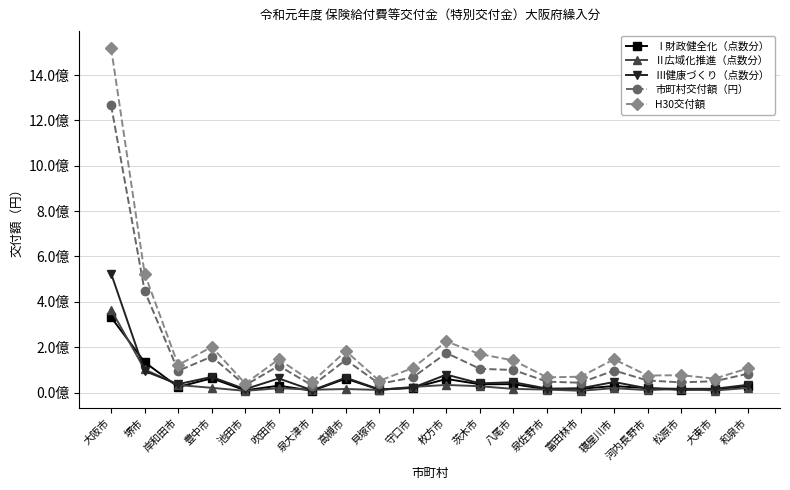

What are all the series names shown in the legend?

Ⅰ財政健全化（点数分）, Ⅱ広域化推進（点数分）, Ⅲ健康づくり（点数分）, 市町村交付額（円）, H30交付額